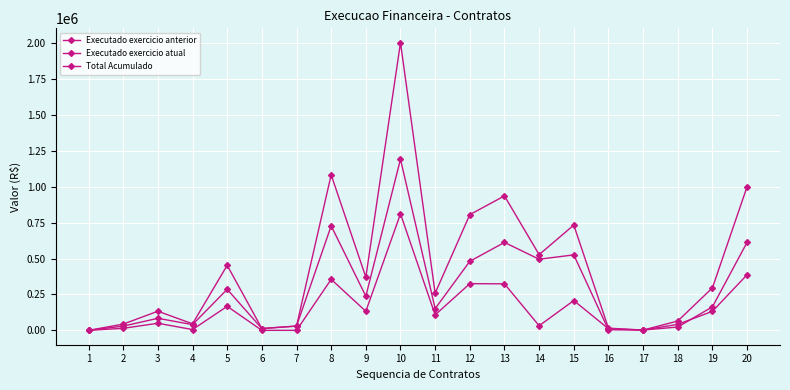

What is the difference between the Executado exercicio anterior values at 1 and 17?

1916.0